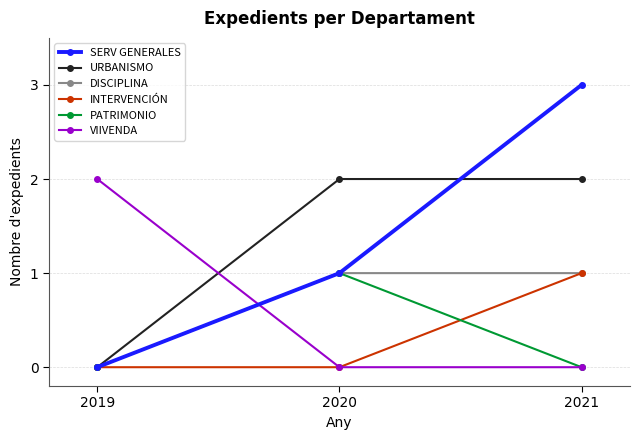

Reading left to right, list all the values displayed in this chart.

SERV GENERALES: 2019=0	2020=1	2021=3
URBANISMO: 2019=0	2020=2	2021=2
DISCIPLINA: 2019=0	2020=1	2021=1
INTERVENCIÓN: 2019=0	2020=0	2021=1
PATRIMONIO: 2019=0	2020=1	2021=0
VIIVENDA: 2019=2	2020=0	2021=0